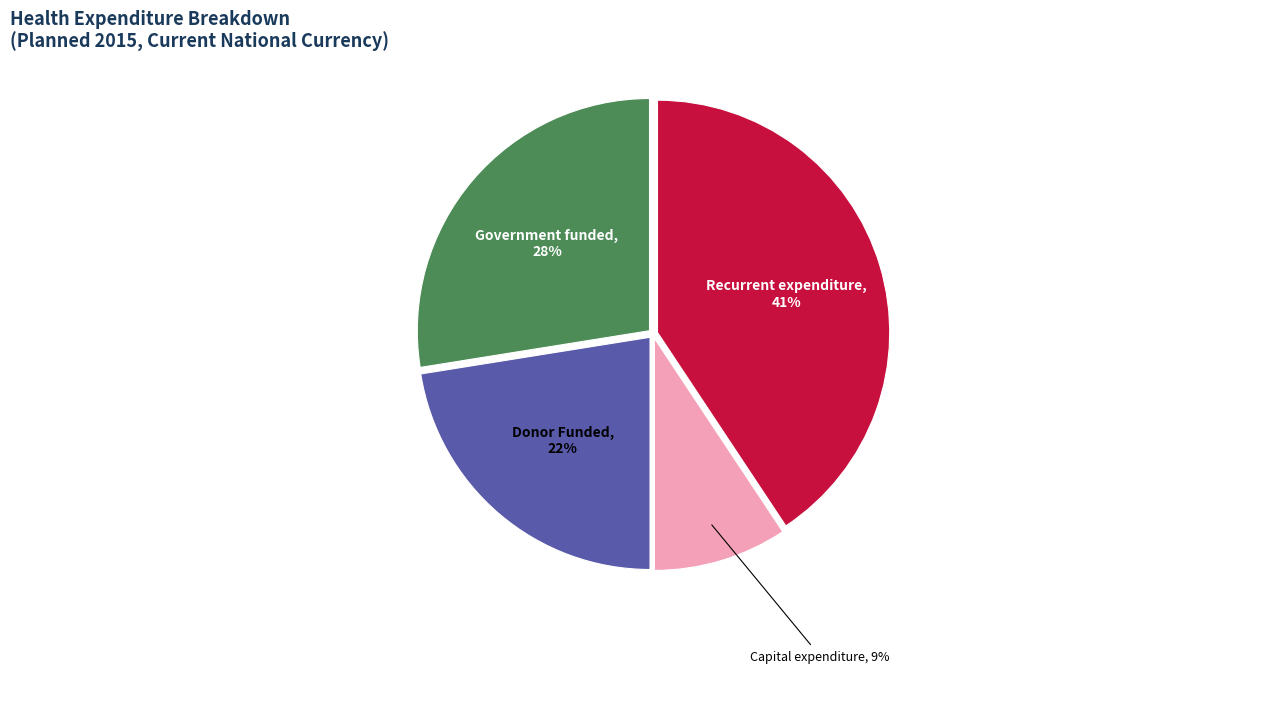

To the nearest percent, what is the average slice percentage?

25%